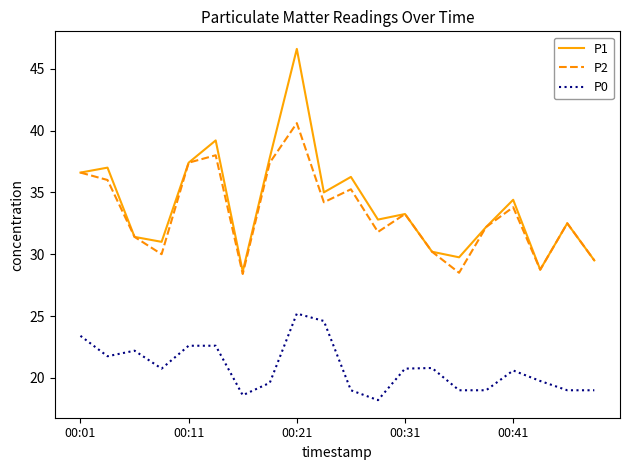

Which series has the widest spread of values?

P1